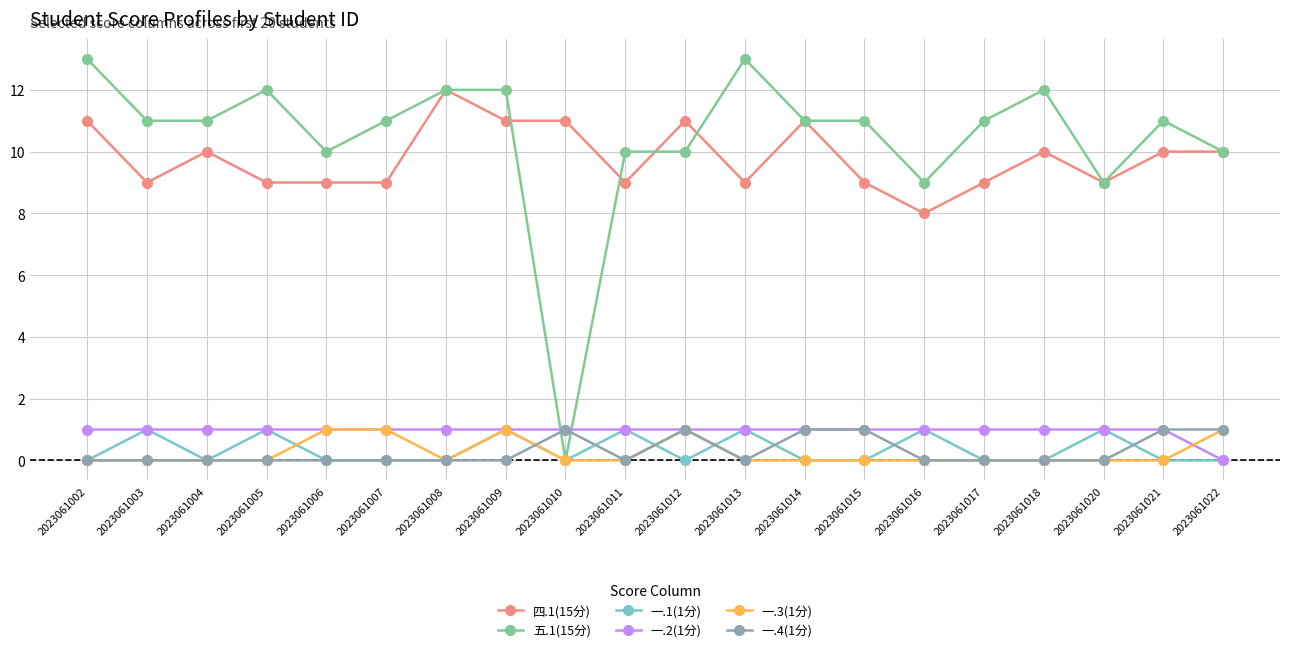

Does the chart have visible grid lines?

Yes